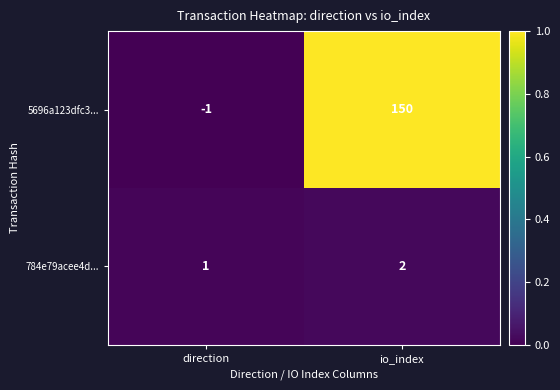

True or false: 5696a123dfc3... has a value of 150 at io_index.

True